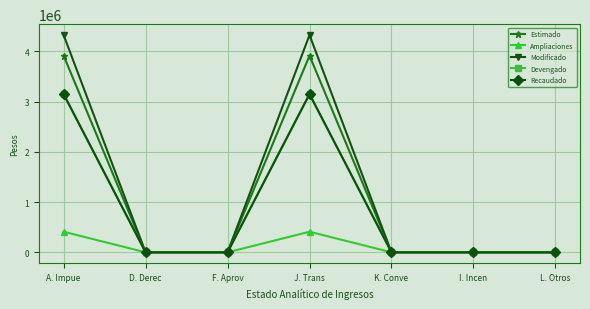

Which category has the lowest value in the Estimado series?

D. Derec